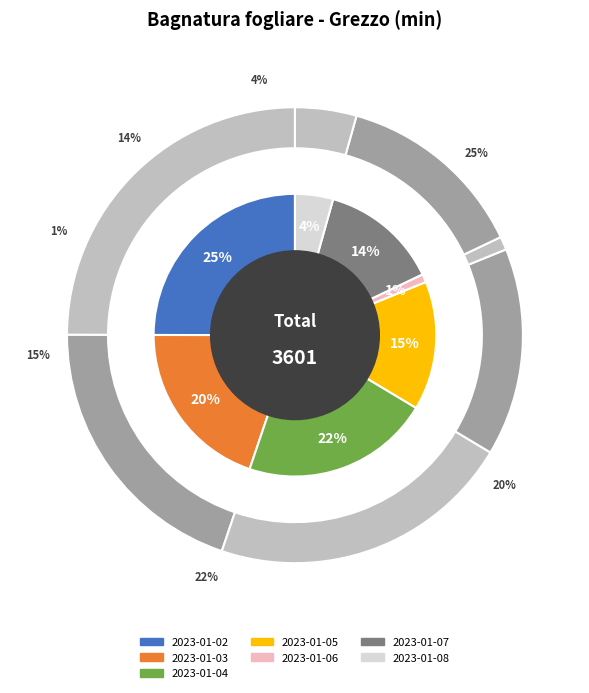

What percentage is the 2023-01-04 slice, to the nearest percent?

22%